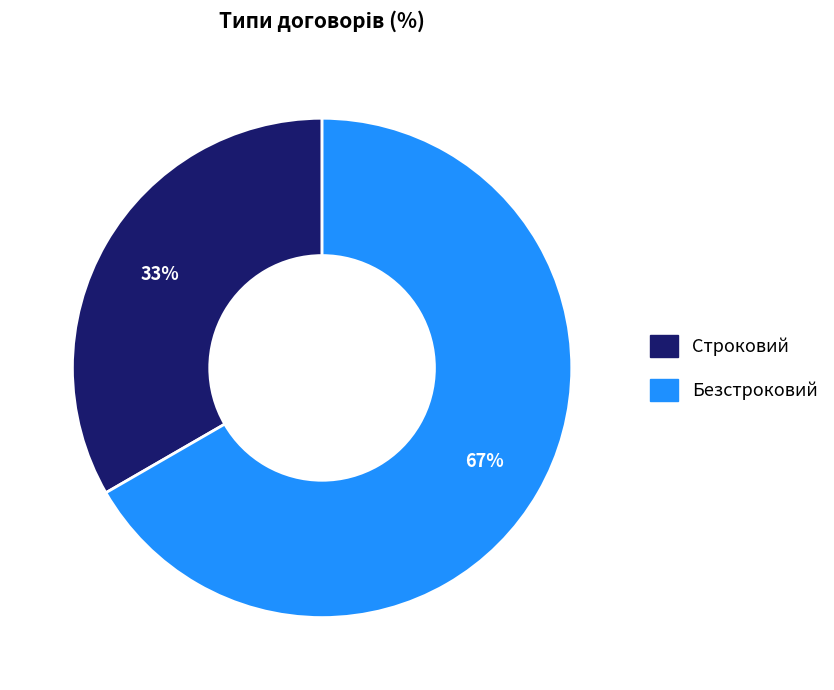

Does any single category account for the majority?

Yes